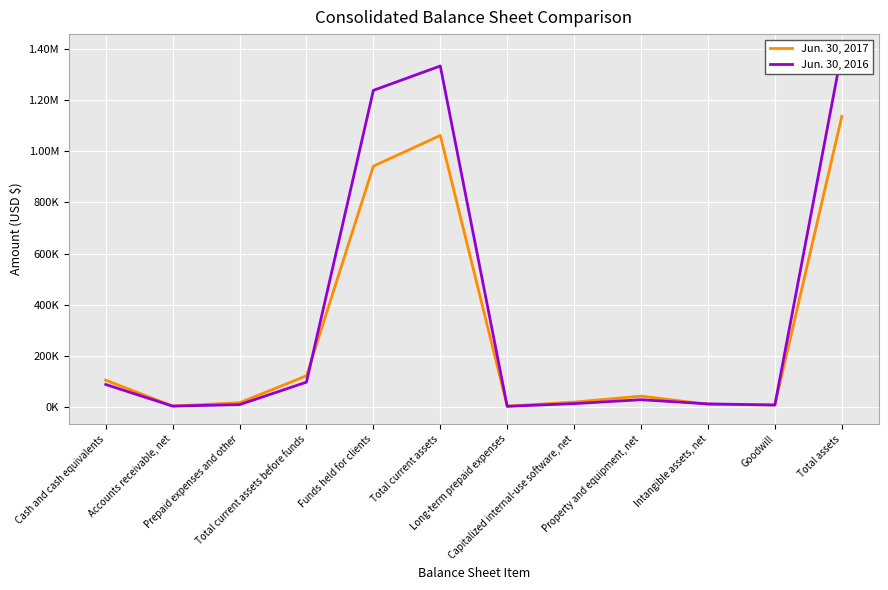

What position from the left is Total current assets before funds?

4